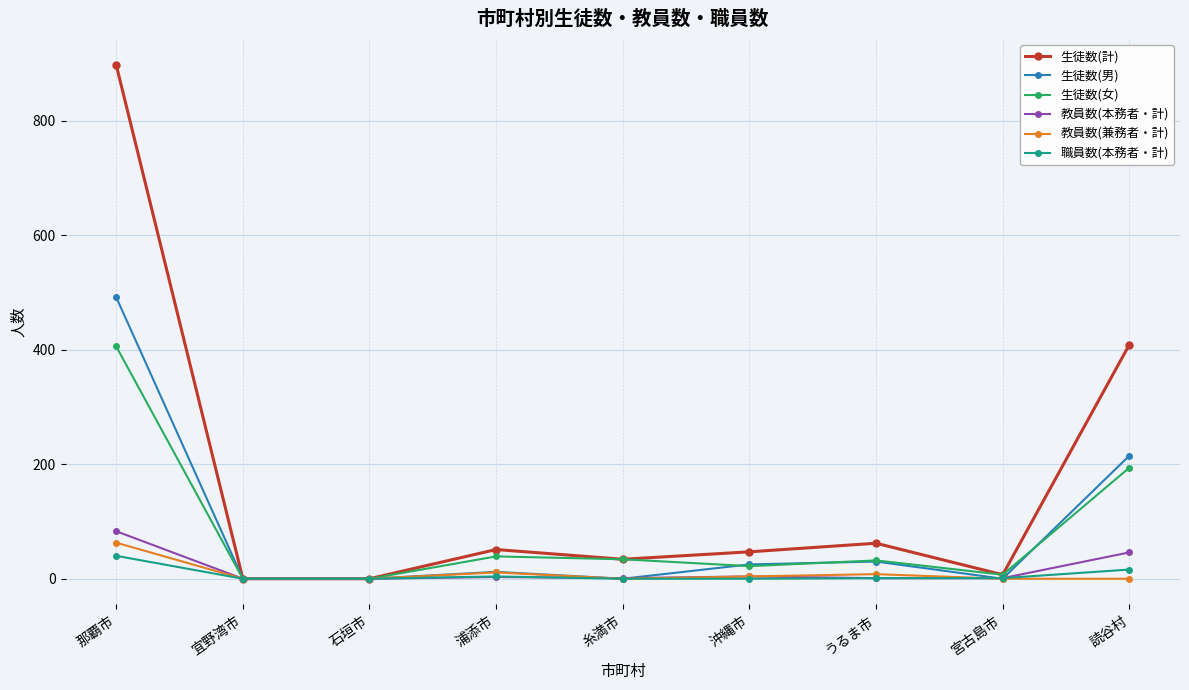

What is the label of the 6th point from the right?

浦添市